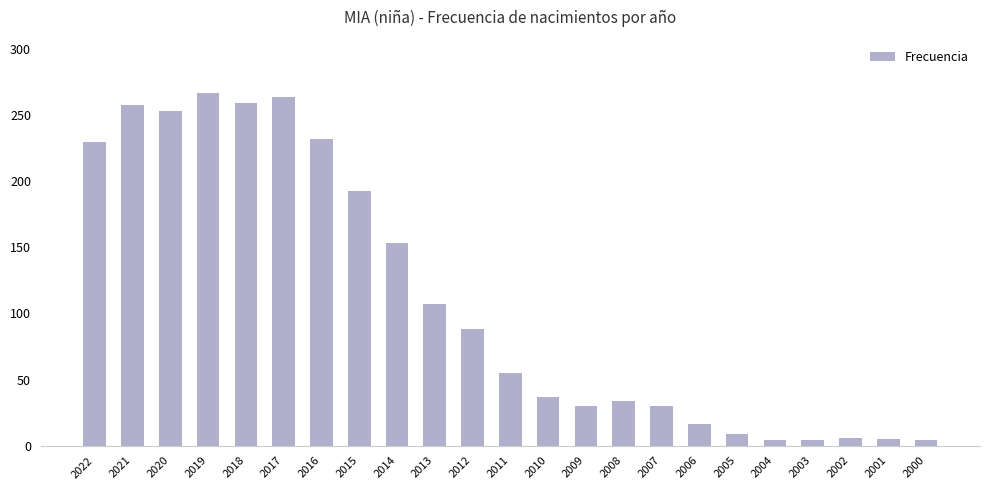

What is the sum of the values at 2013 and 2008?

141